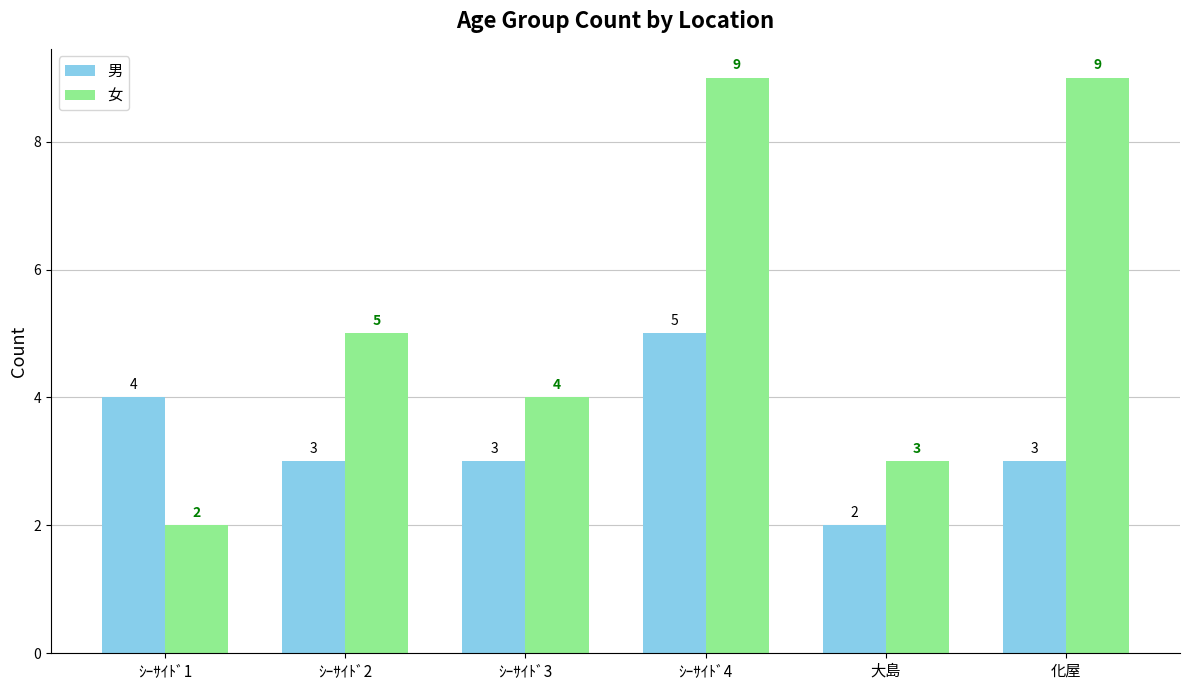

Which series changed the most between ｼｰｻｲﾄﾞ3 and ｼｰｻｲﾄﾞ4?

女